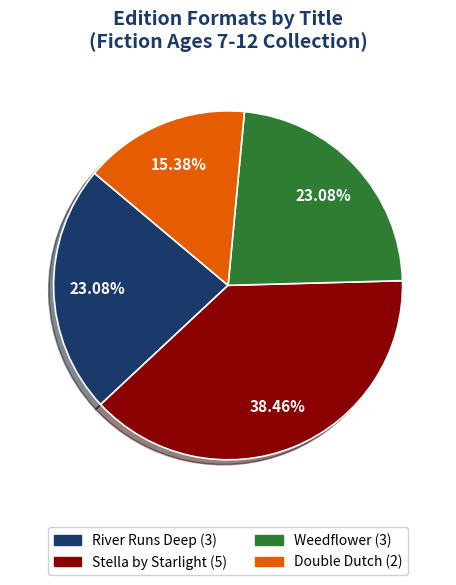

Which has a higher value, River Runs Deep or Stella by Starlight?

Stella by Starlight